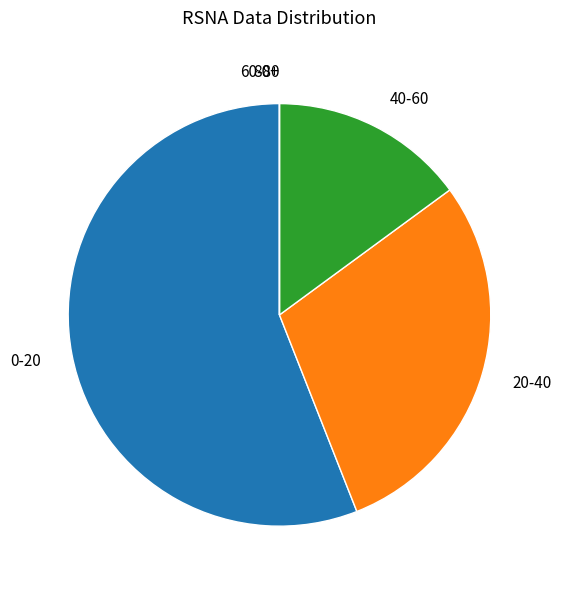

What is the ratio of the value at 40-60 to the value at 0-20?

0.3